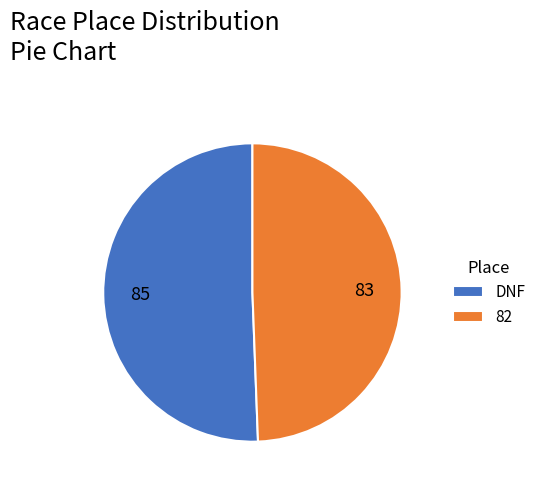

Is 82 the majority of the pie?

No